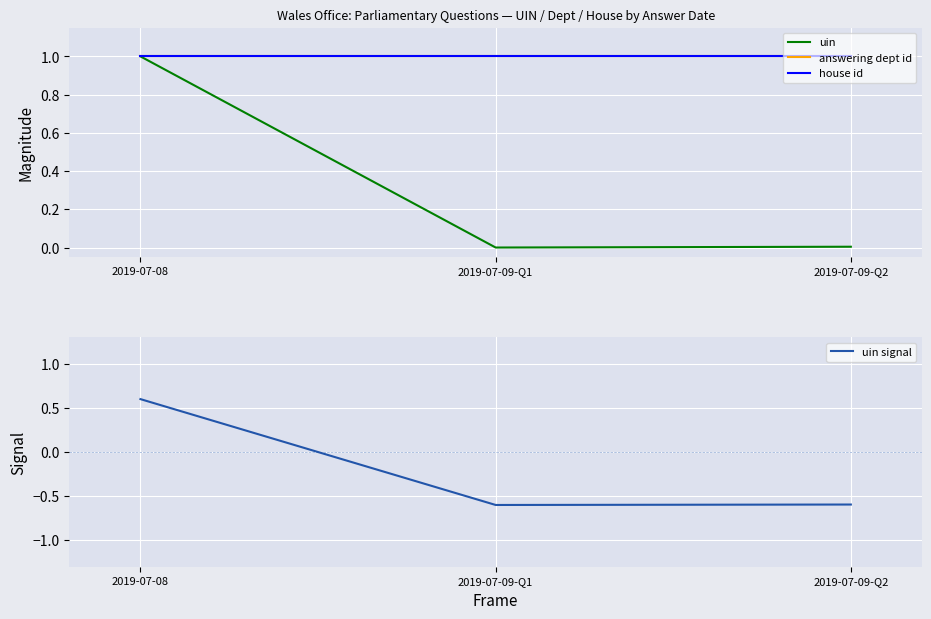

What are all the series names shown in the legend?

uin, answering dept id, house id, uin signal